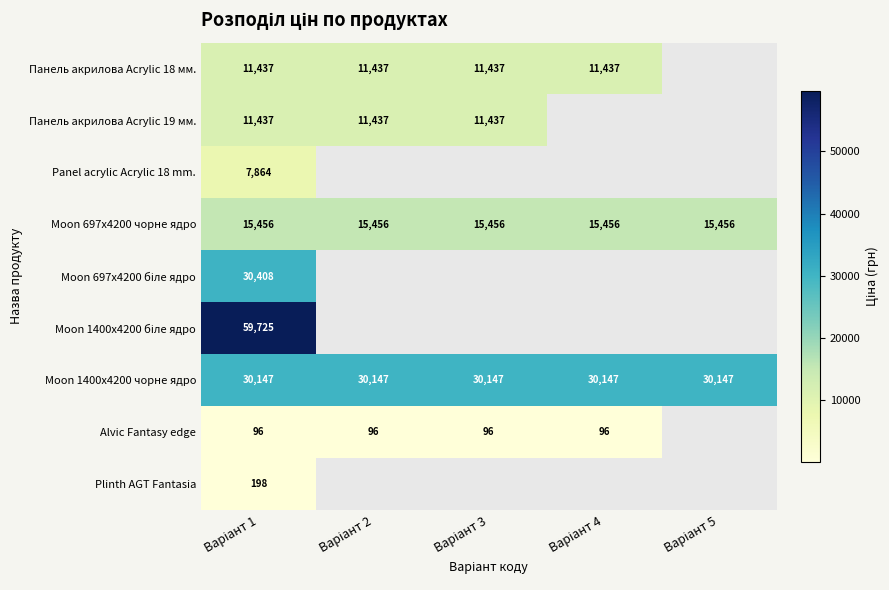

Is the value of Панель акрилова Acrylic 18 мм. at Варіант 2 greater than the value of Moon 1400x4200 біле ядро at Варіант 2?

No